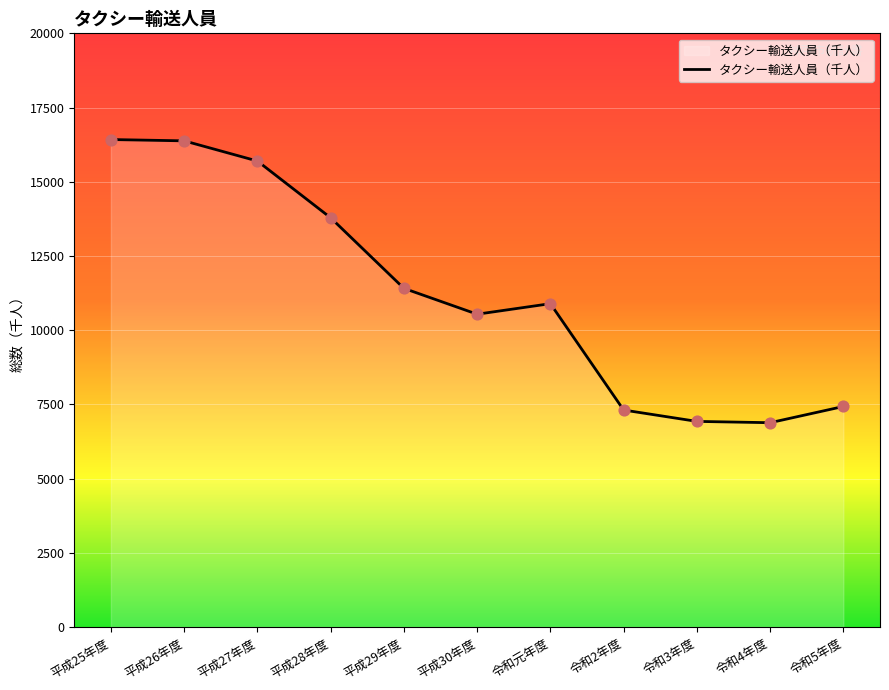

Which has a higher value, 平成28年度 or 令和4年度?

平成28年度